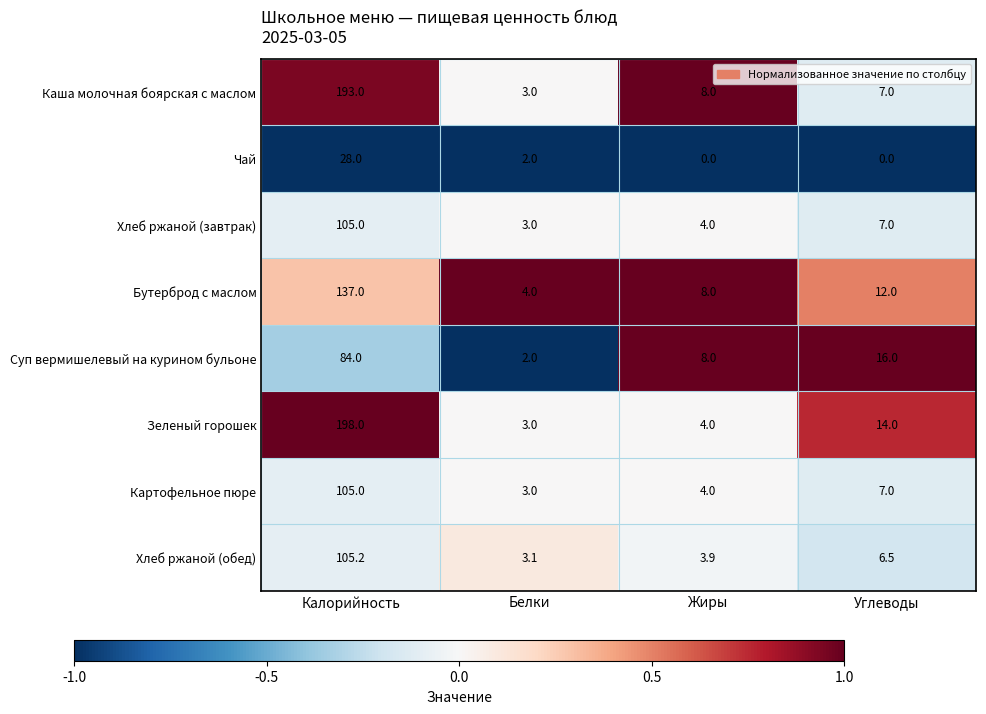

What is the sum of the Хлеб ржаной (завтрак) values at Калорийность and Белки?

108.0